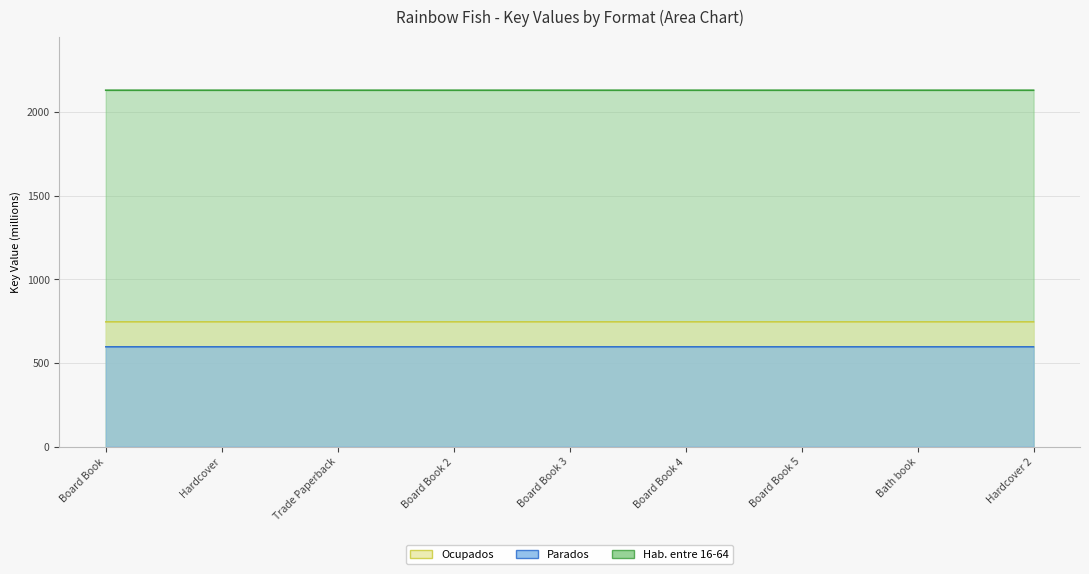

How many data points does each series have?

9